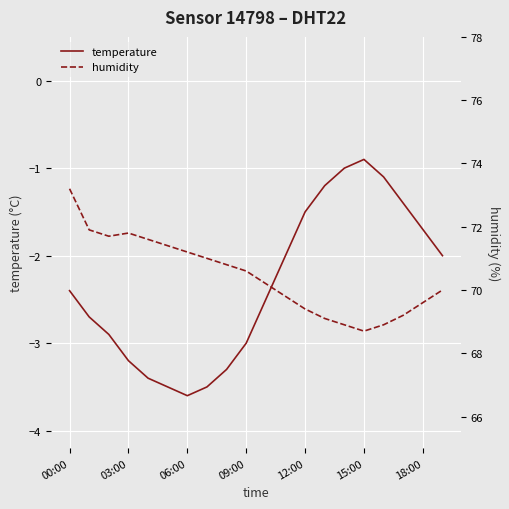

In humidity, how many points are higher than both neighbors (excluding endpoints)?

1